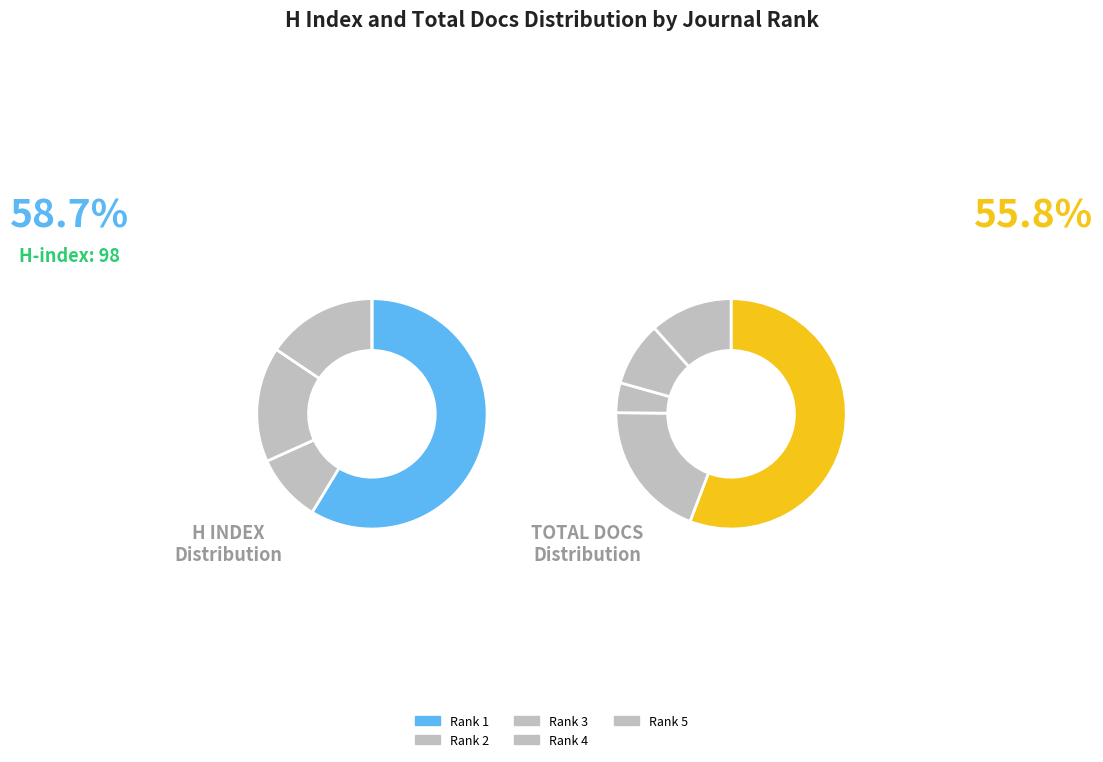

Is it true that Anales de la Real Academia Nacional de Farmacia (Spain) is 16% of the pie?

True